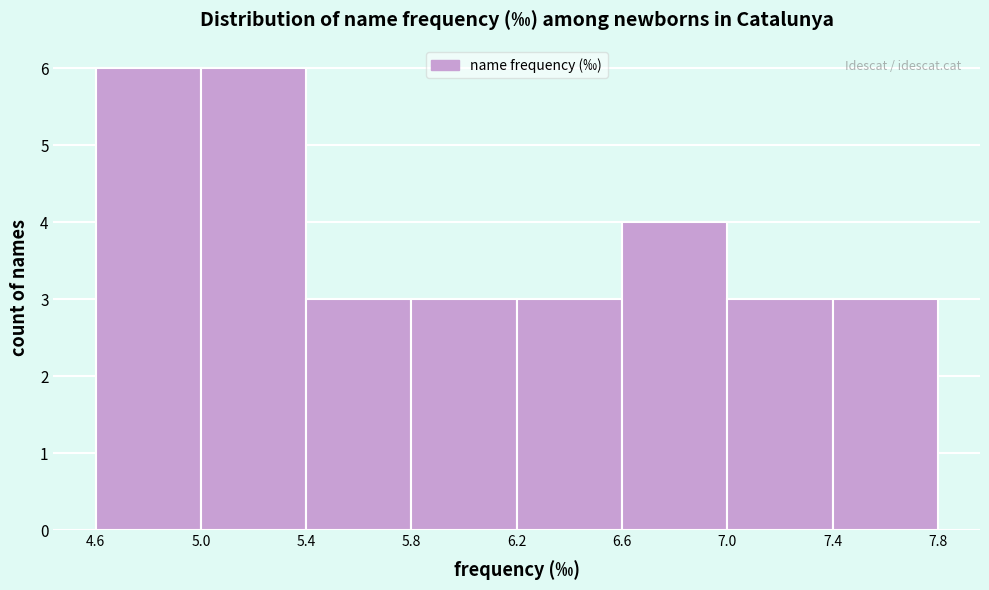

Reading right to left, what are all the values shown in this chart?

3	3	4	3	3	3	6	6